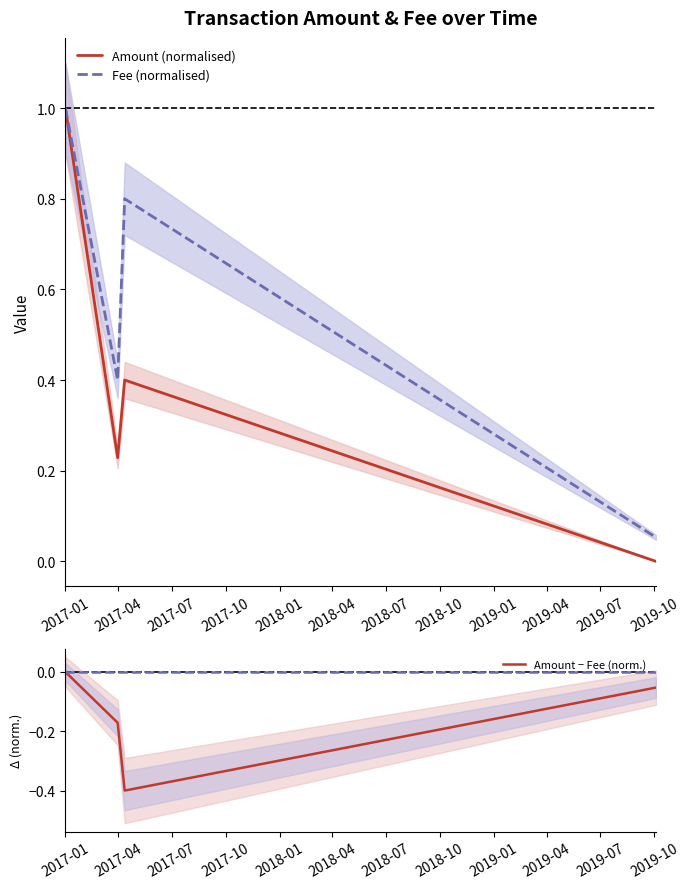

True or false: Amount − Fee (norm.) has more than 1 points higher than both neighbors.

False